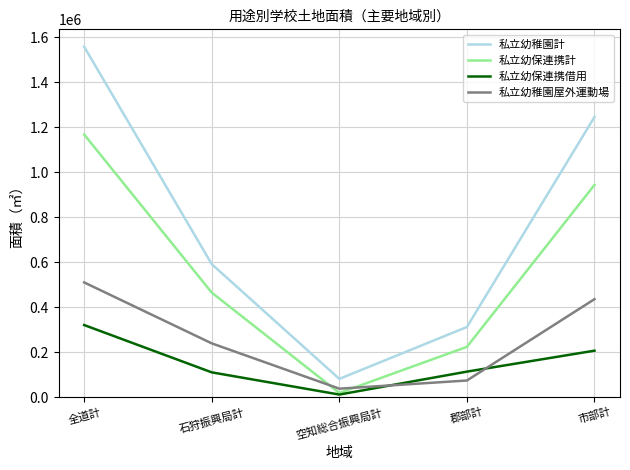

Which category has the lowest value in the 私立幼保連携借用 series?

空知総合振興局計